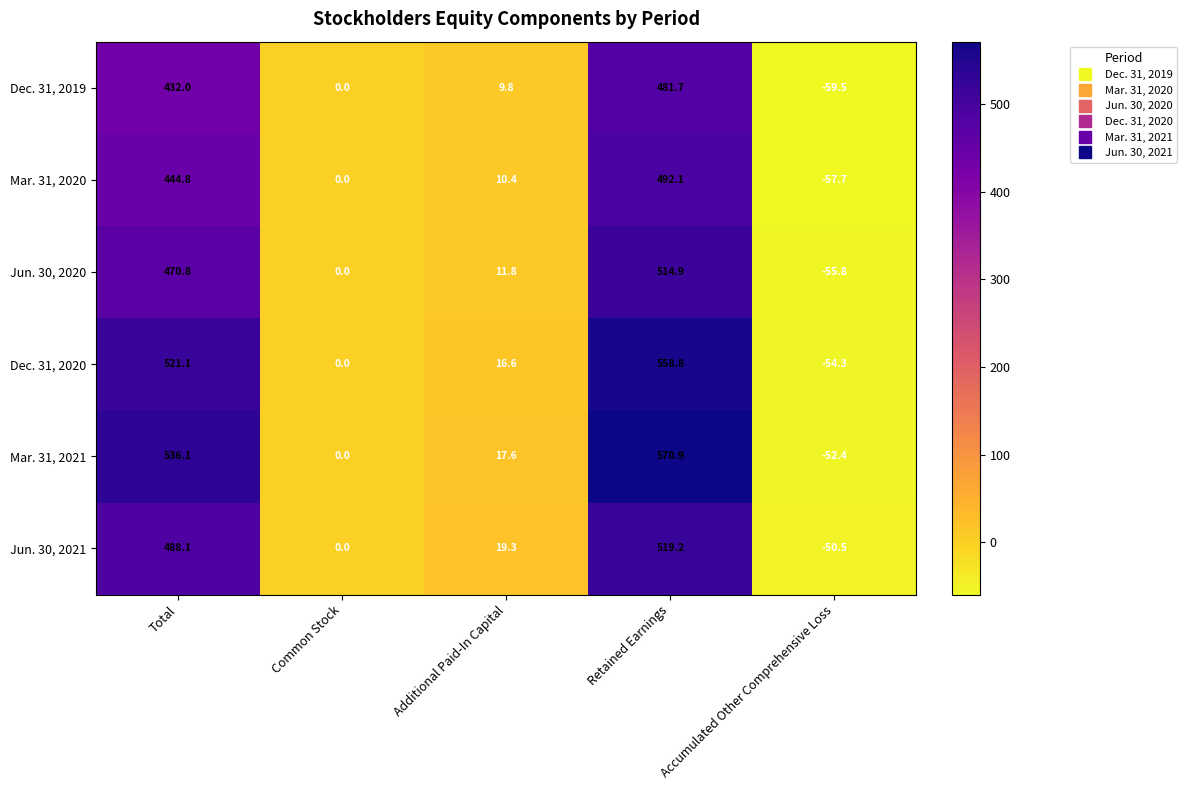

What is the total value across all series at Additional Paid-In Capital?

85.5